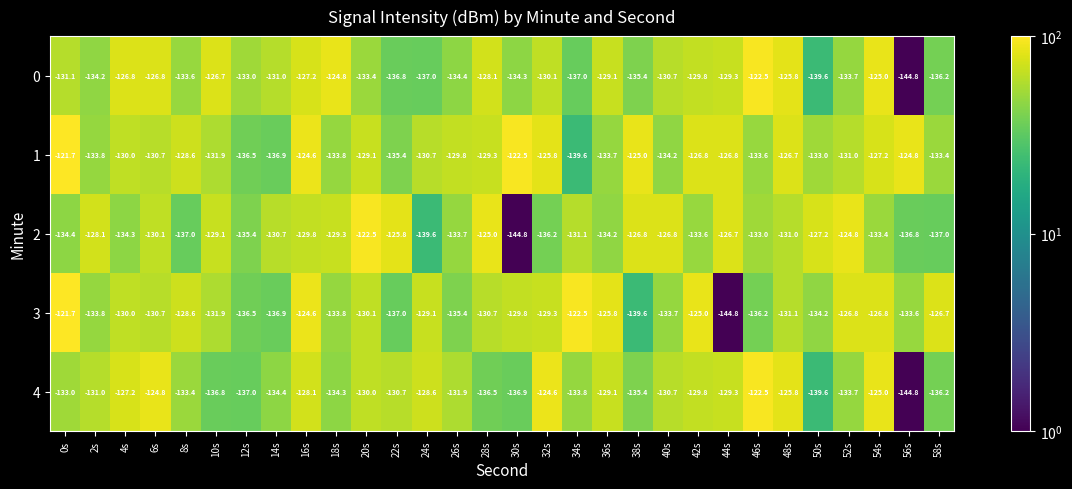

Where does the 3 series first go above -130?

0s